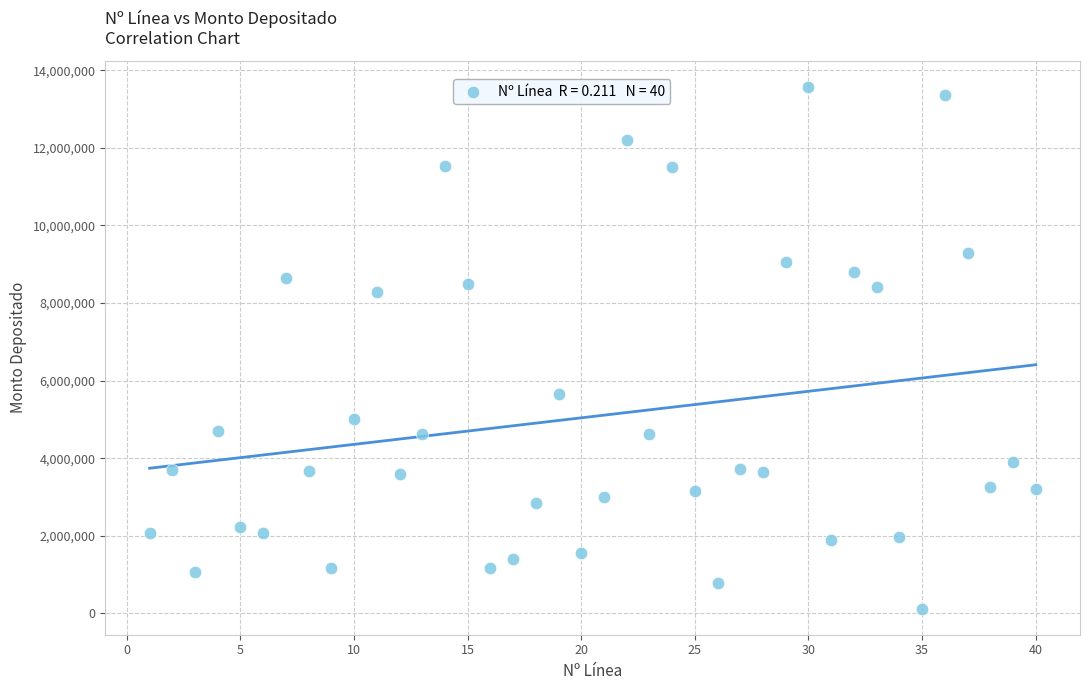

What Y value in the scatter plot is closest to 6849310?

5649840